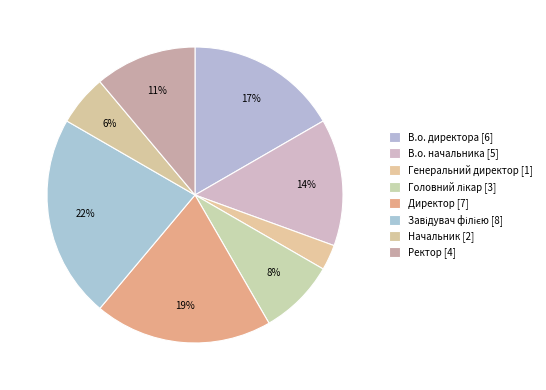

What is the change in value from Директор to Ректор?

-3